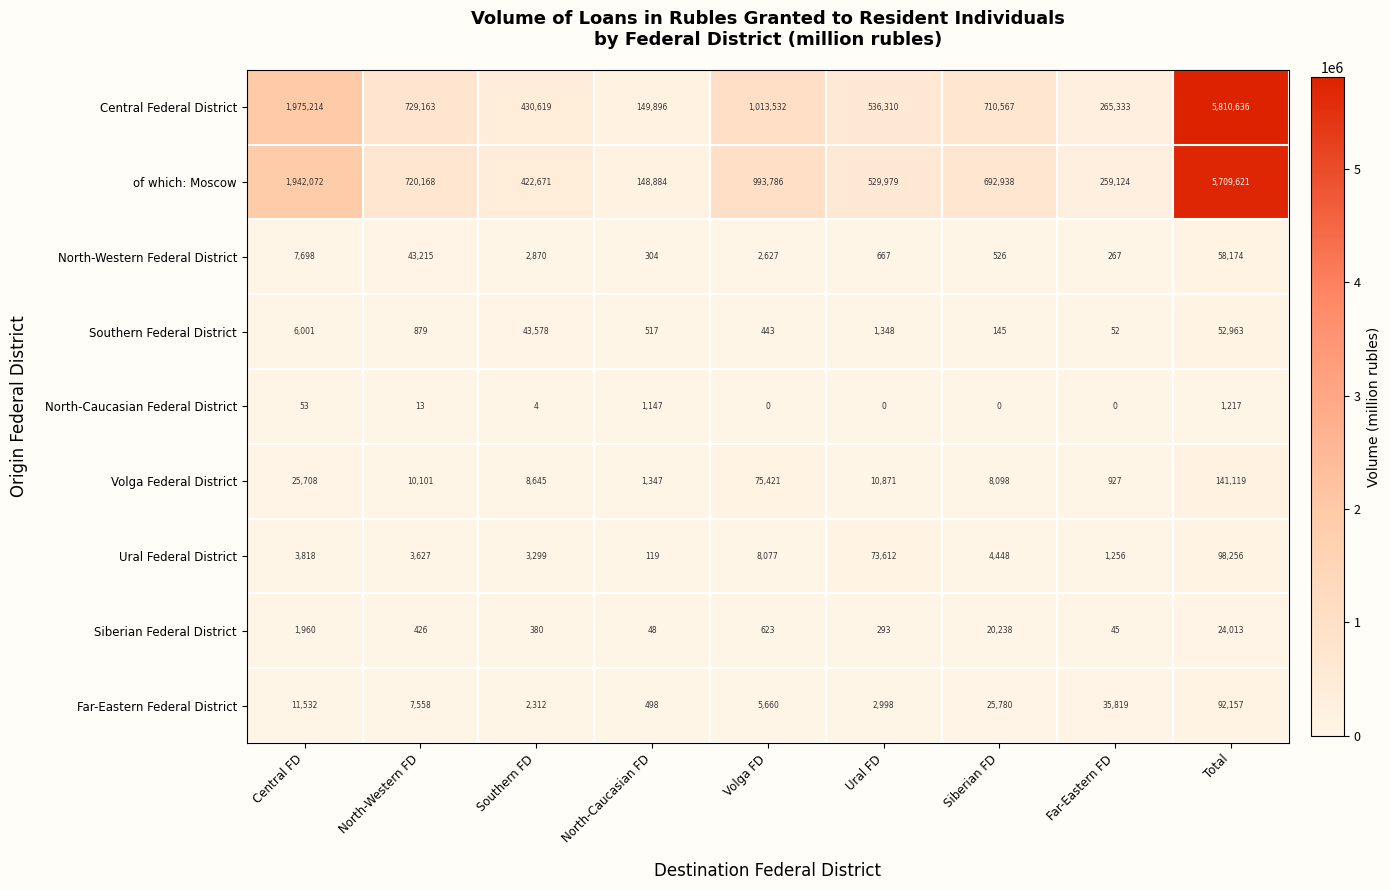

Is it true that Ural Federal District equals 4448 at Siberian FD?

True